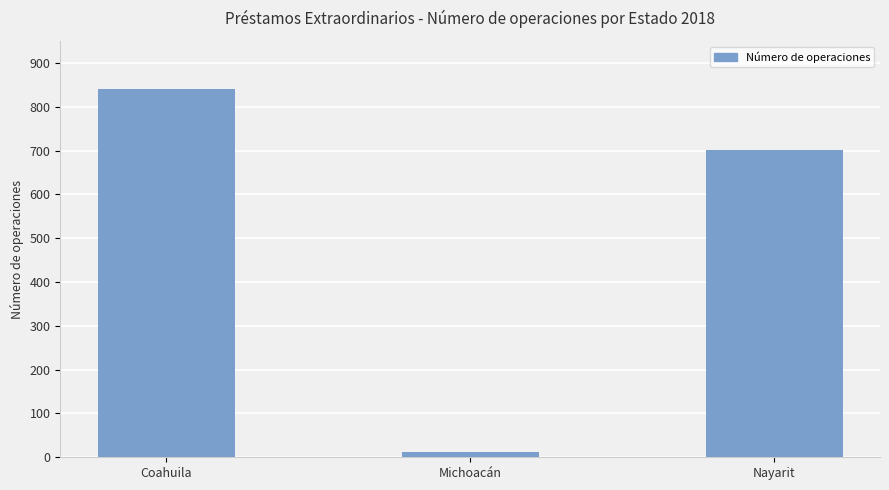

True or false: the data shows 12 at Michoacán.

True